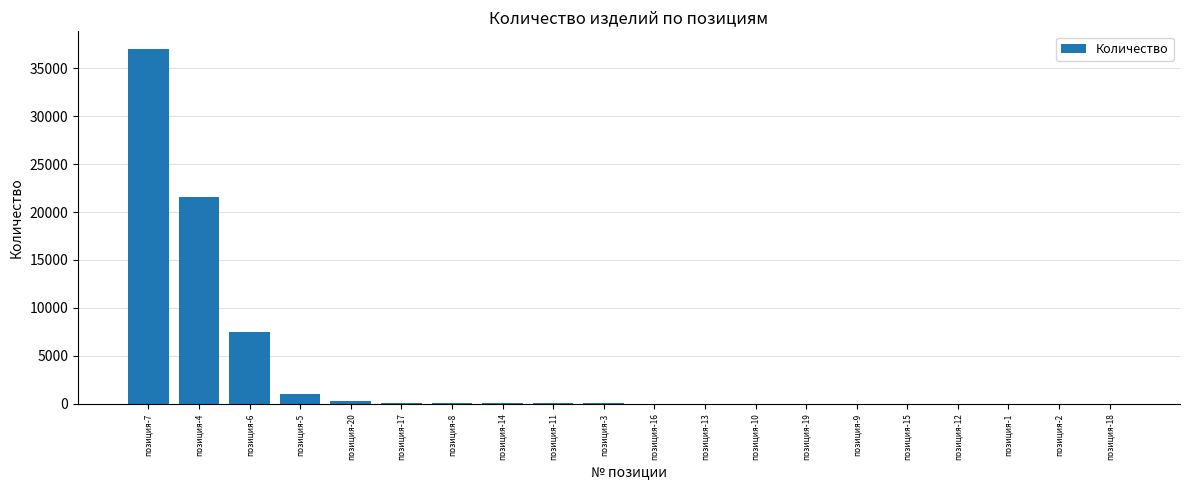

What is the greatest value displayed?

37000